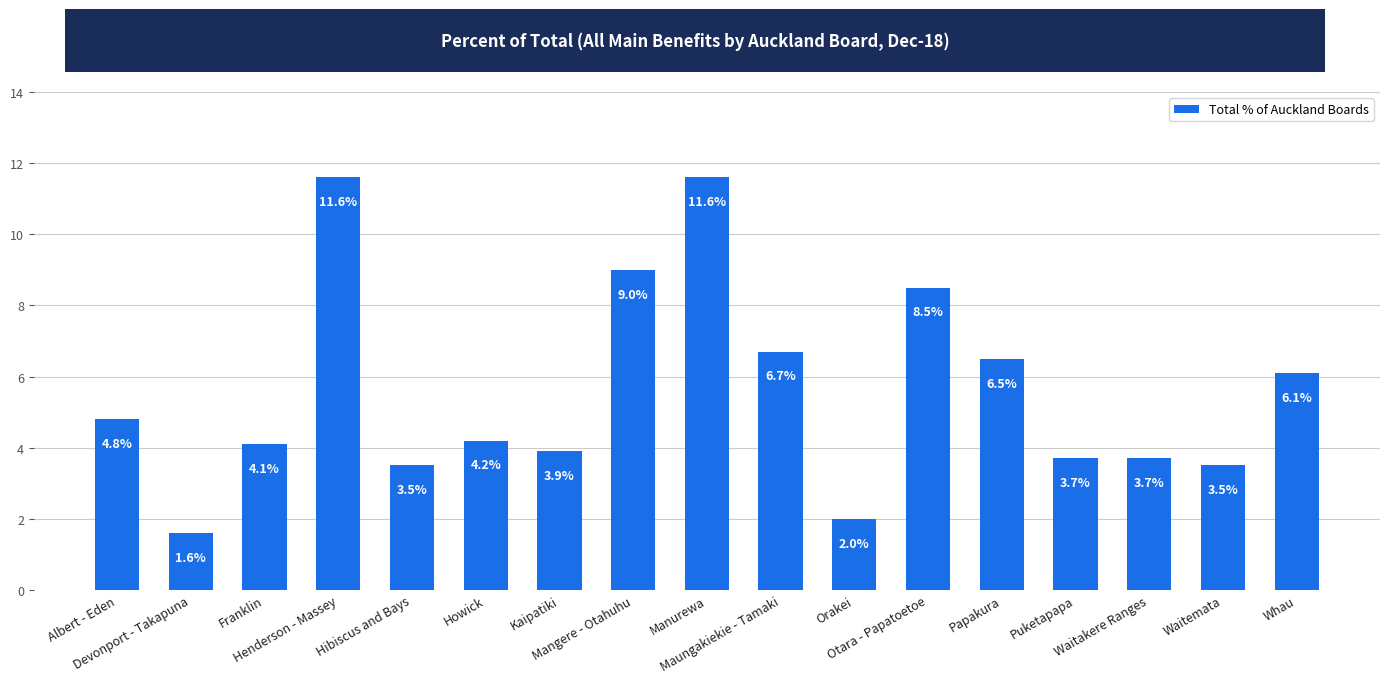

Read the value at Papakura.

6.5